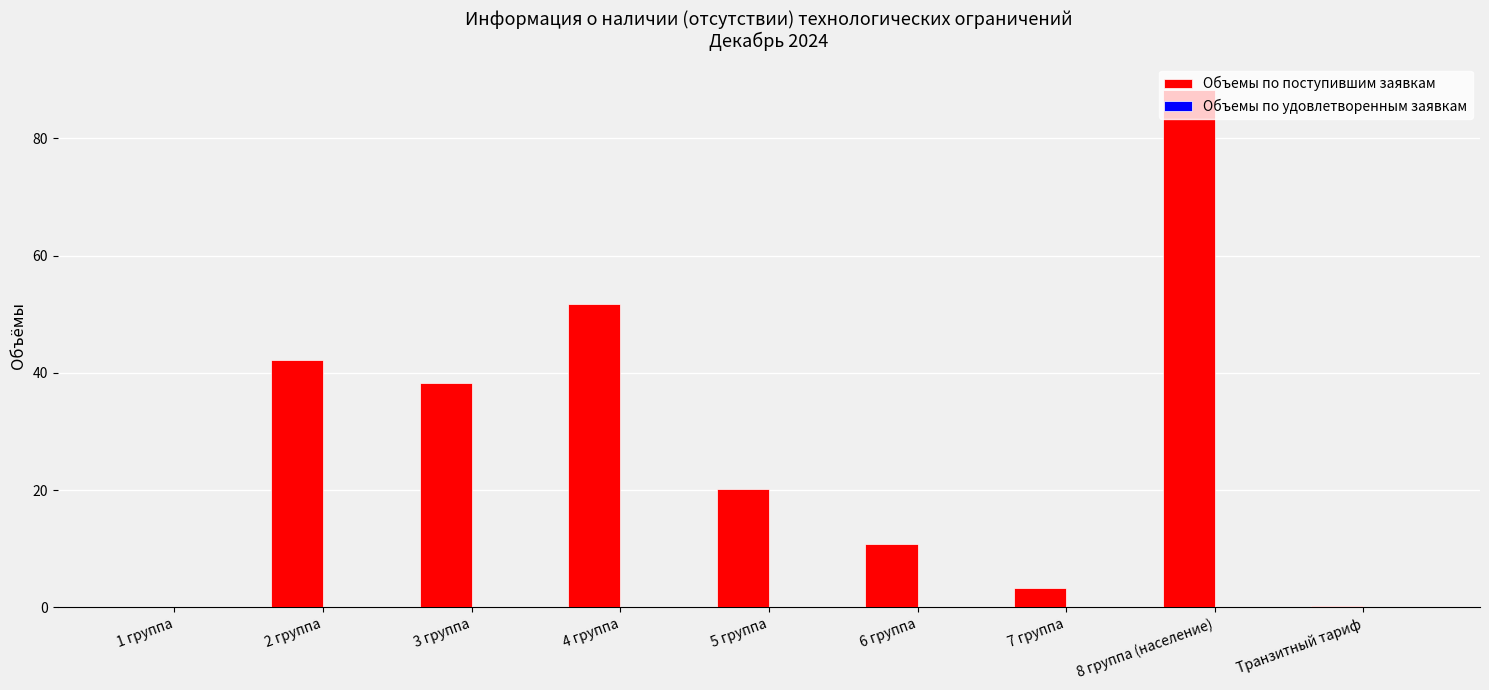

What is the change in value from 7 группа to 8 группа (население)?

+84.9